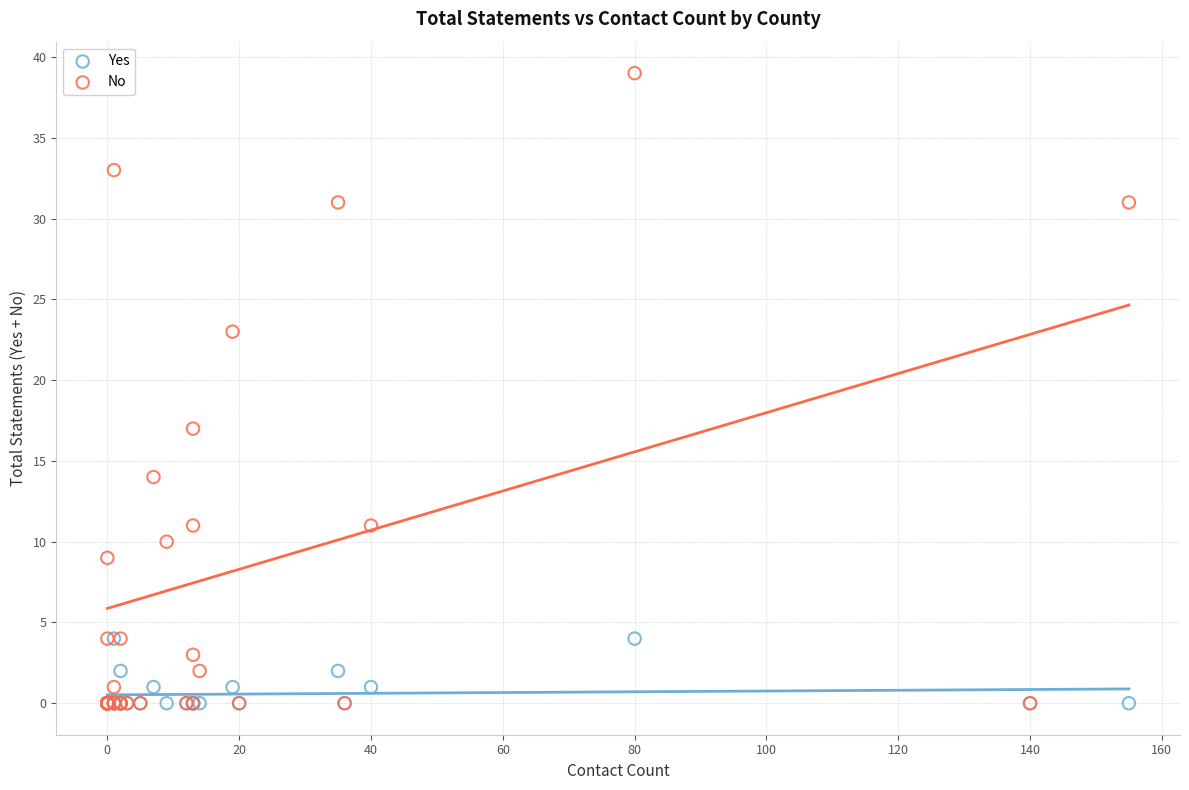

Which series contains the highest Y value?

No